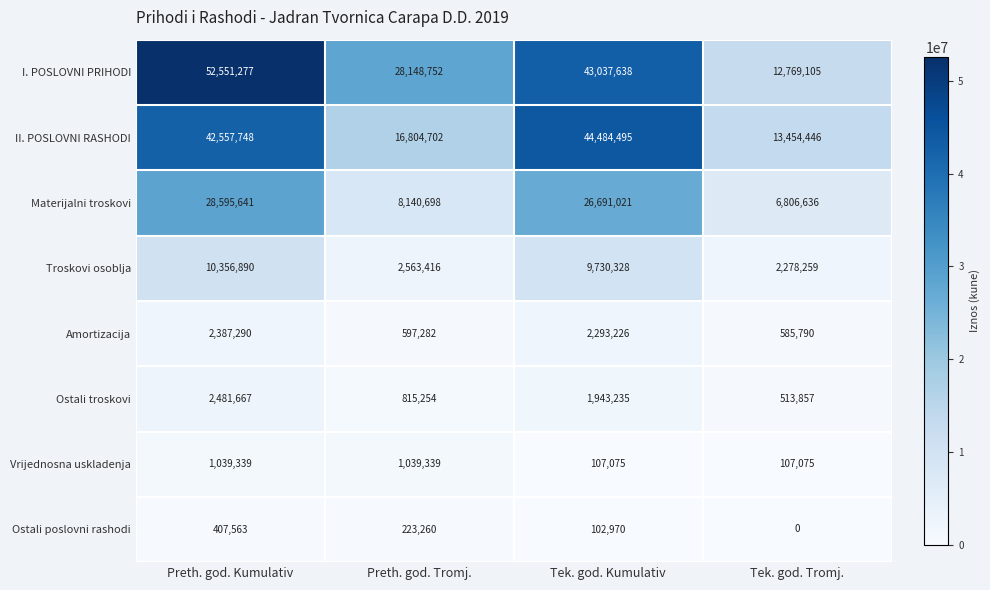

What is the sum of the Ostali poslovni rashodi values at Tek. god. Tromj. and Preth. god. Kumulativ?

407563